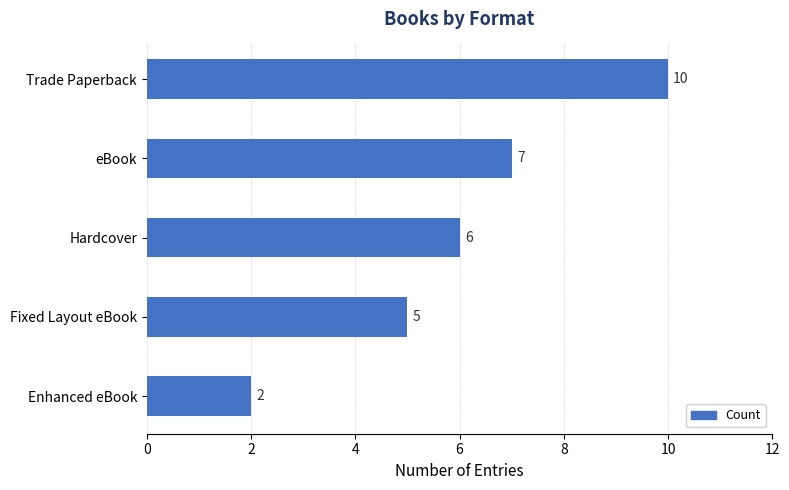

Where is the data nearest to the value 6?

Hardcover